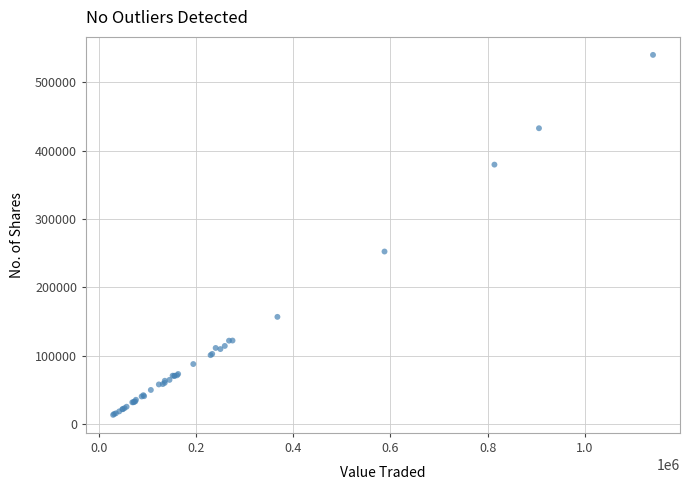

What Y value in the scatter plot is closest to 276687?

252341